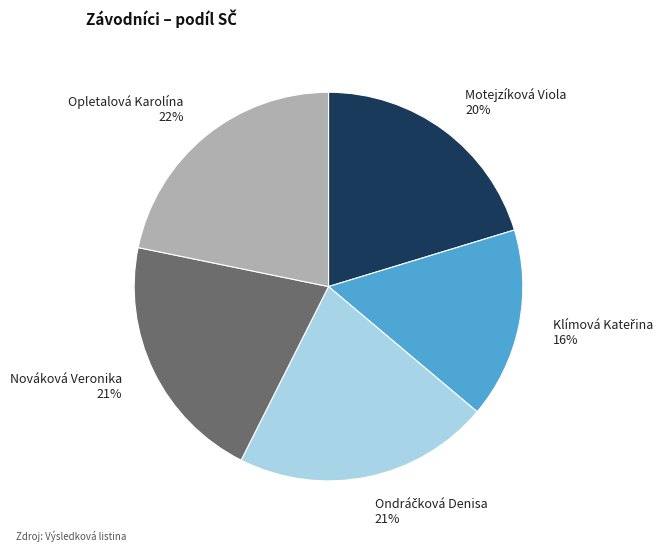

What percentage is the Opletalová Karolína slice, to the nearest percent?

22%